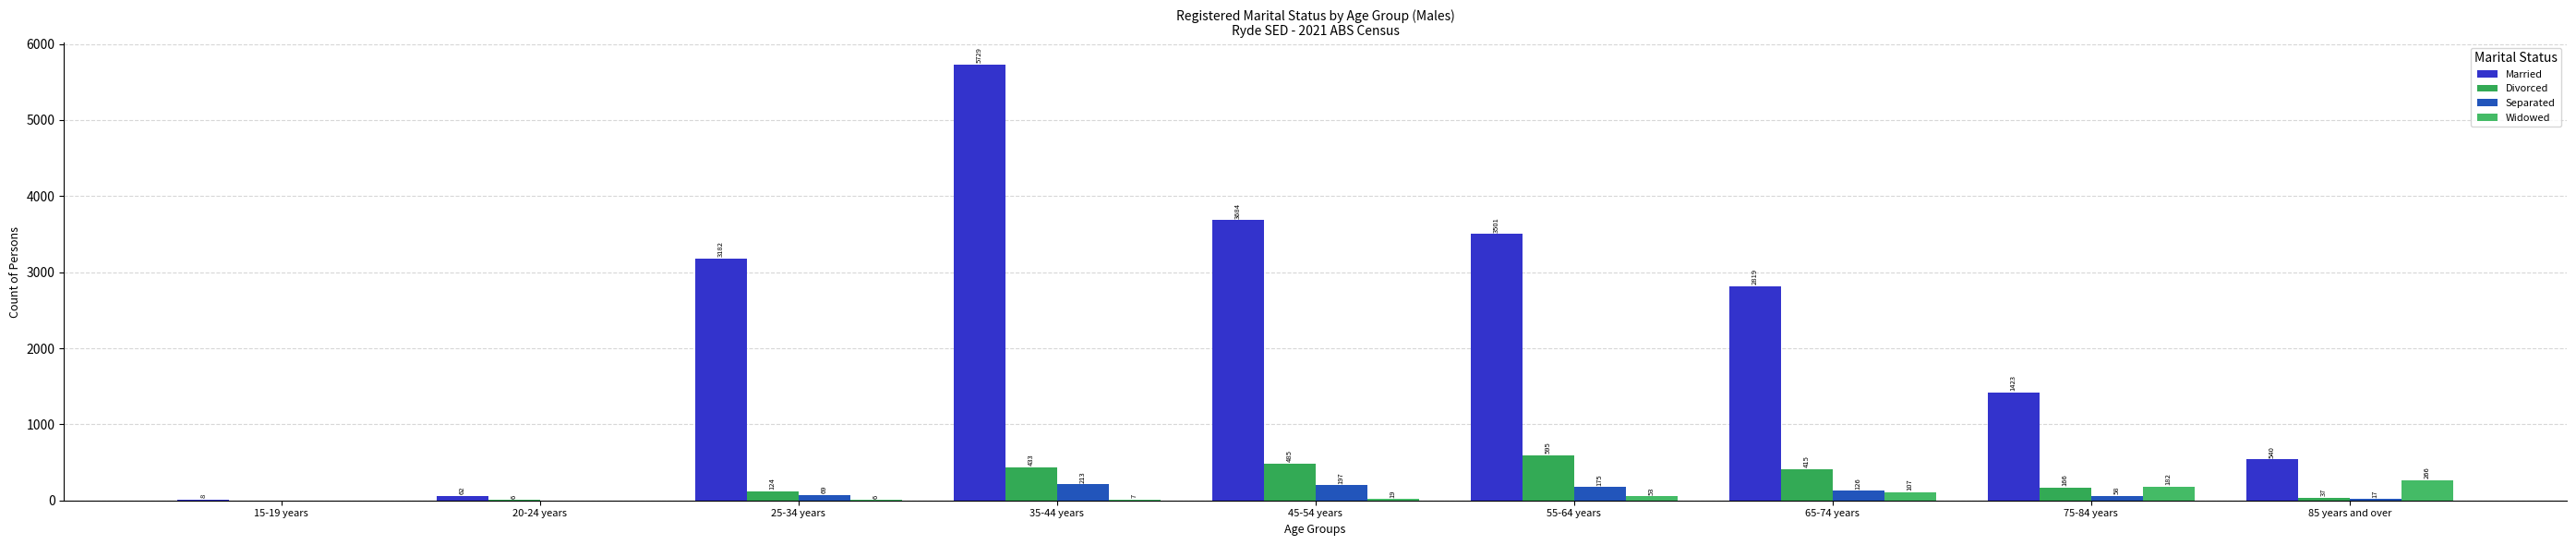

Which has a higher value, 20-24 years or 75-84 years?

75-84 years